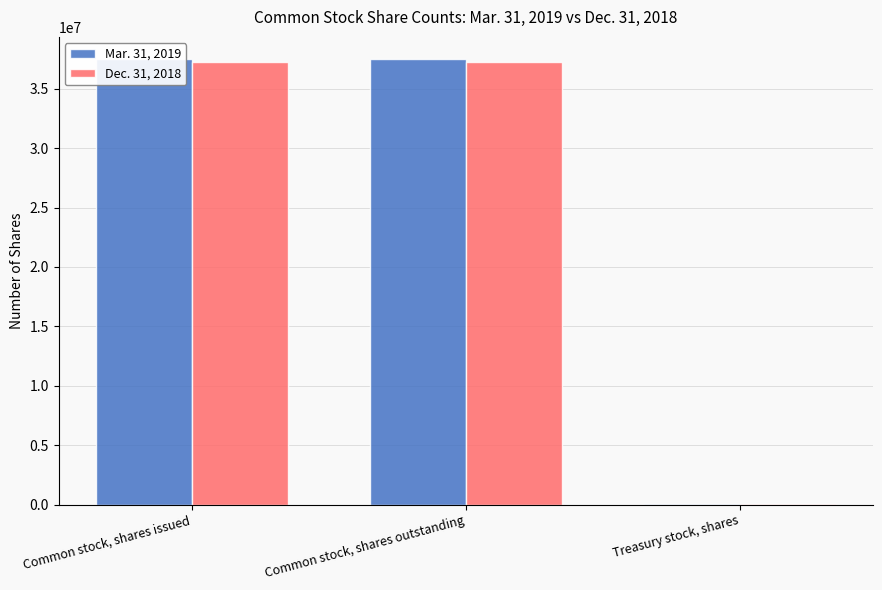

What is the average value of the Mar. 31, 2019 series?

24991788